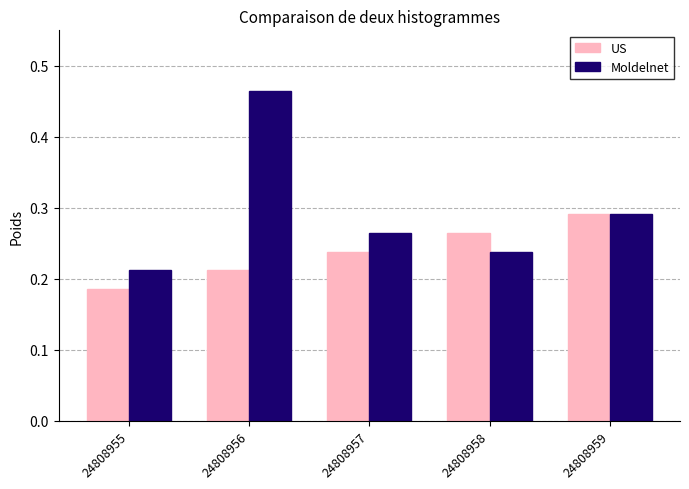

At which label does US reach its minimum?

24808955